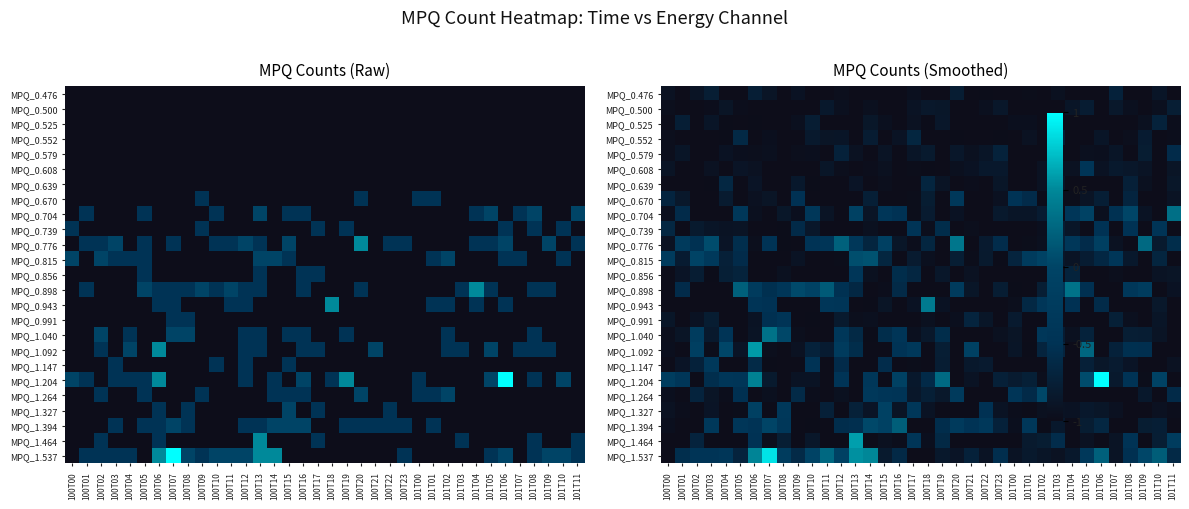

At which label is MPQ_0.639 closest to 0?

100T04